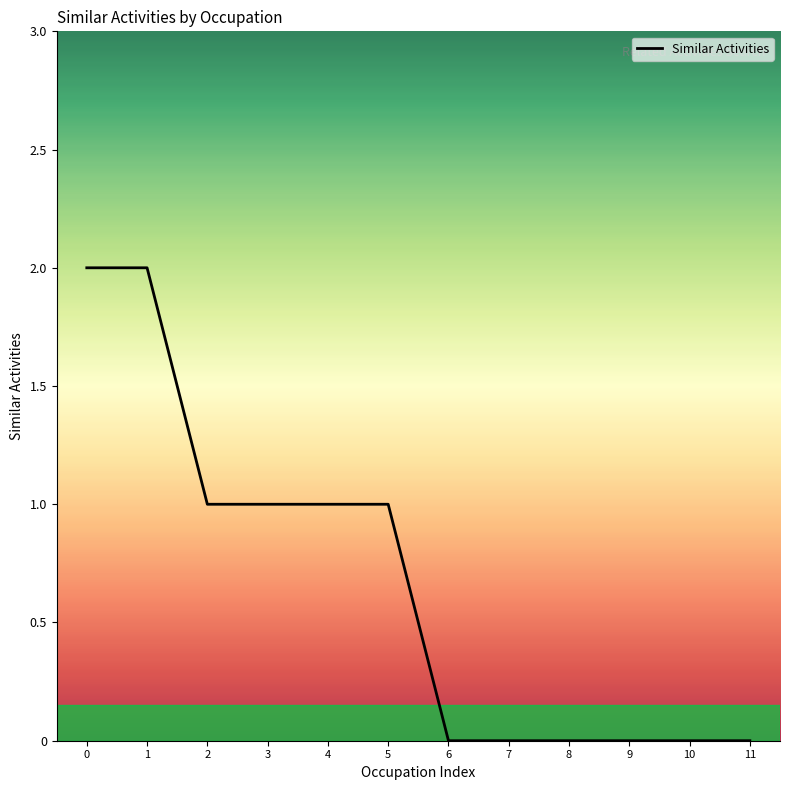

Is it true that the value at 10 is 0?

True